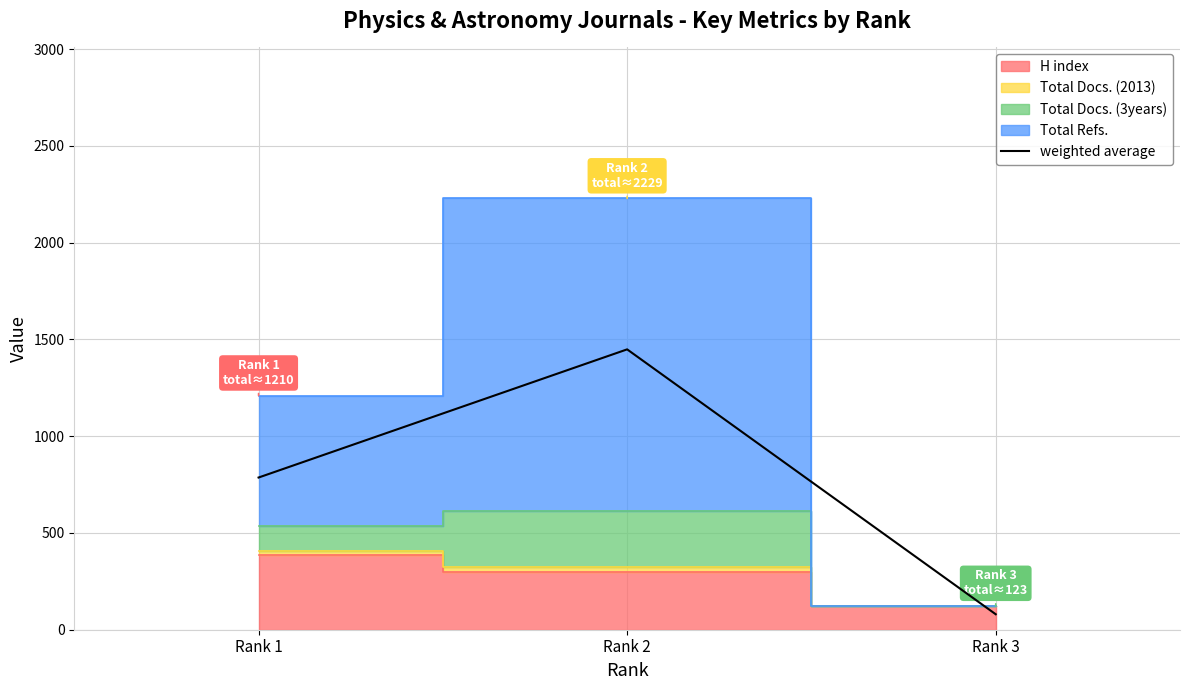

What is the sum of all values?

2315.3